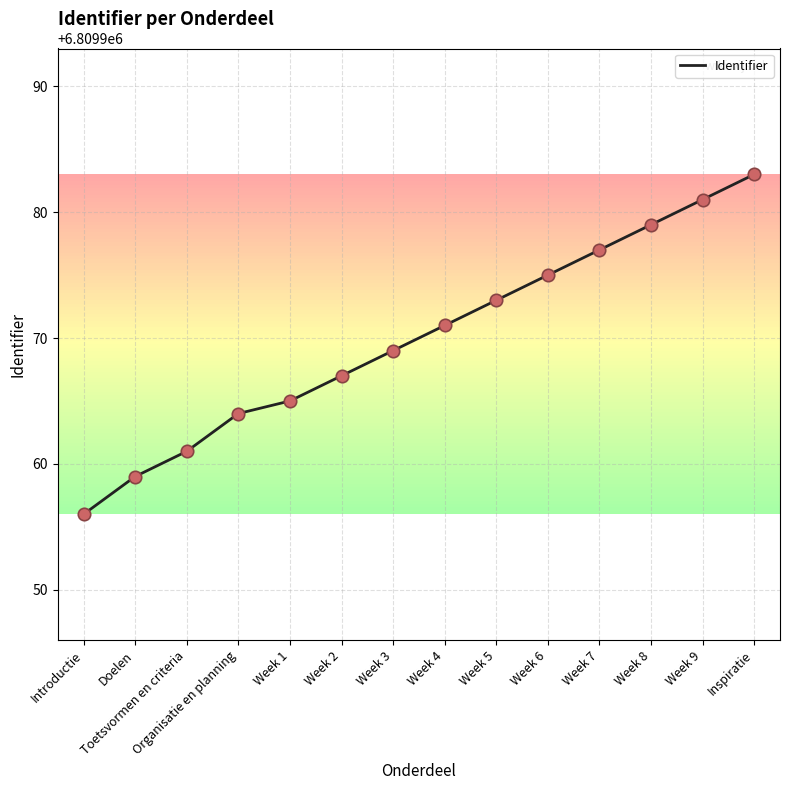

Which has a higher value, Week 9 or Week 4?

Week 9